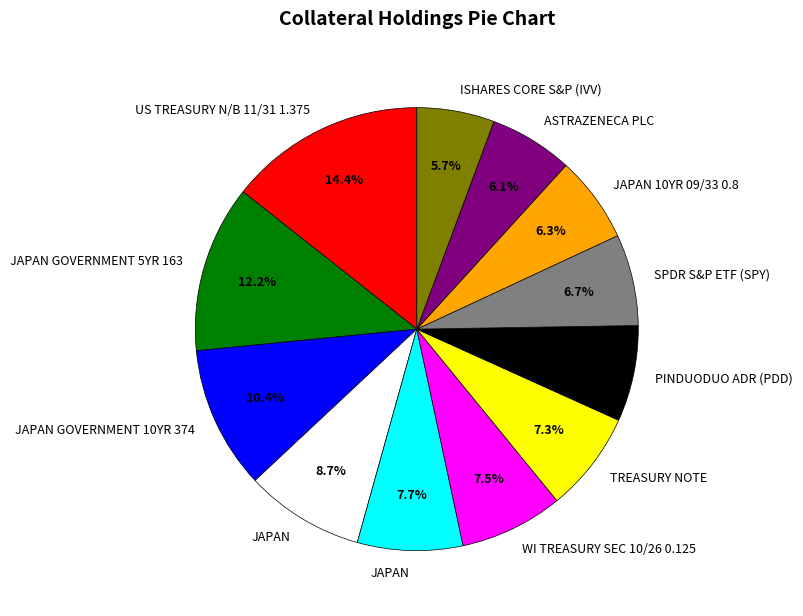

Is there any slice that represents more than half of the pie?

No